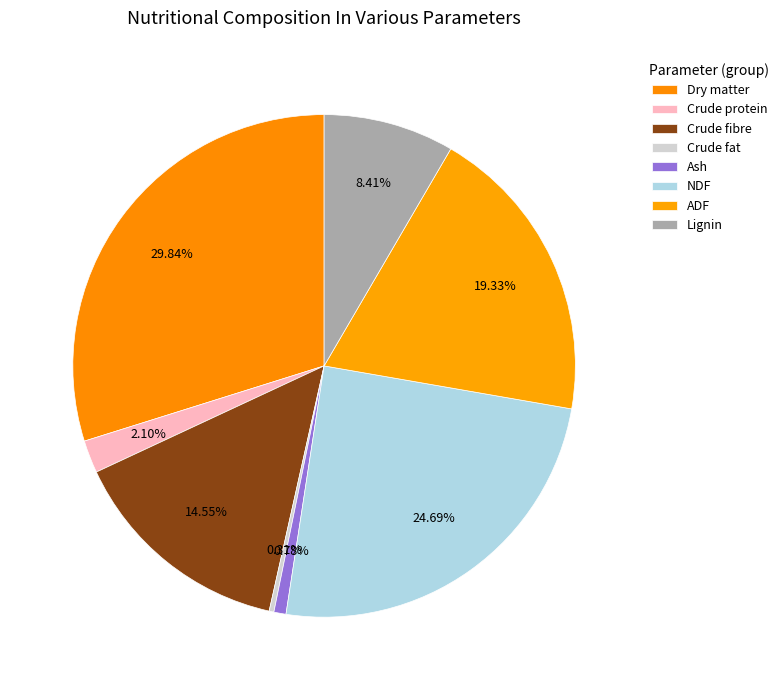

Count the number of slices in the pie.

8